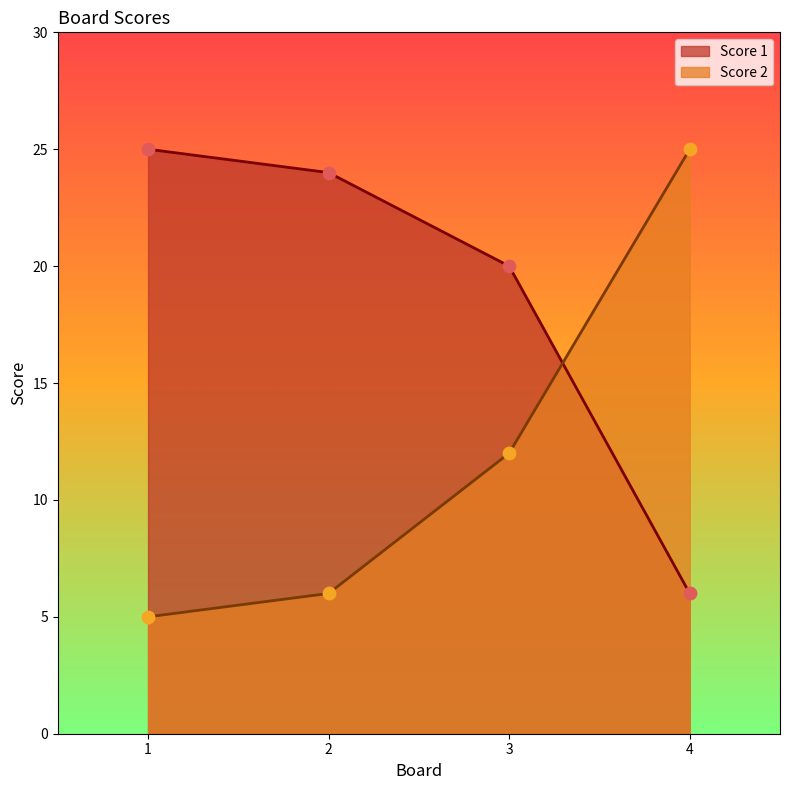

Which series has the largest total across all categories?

Score 1